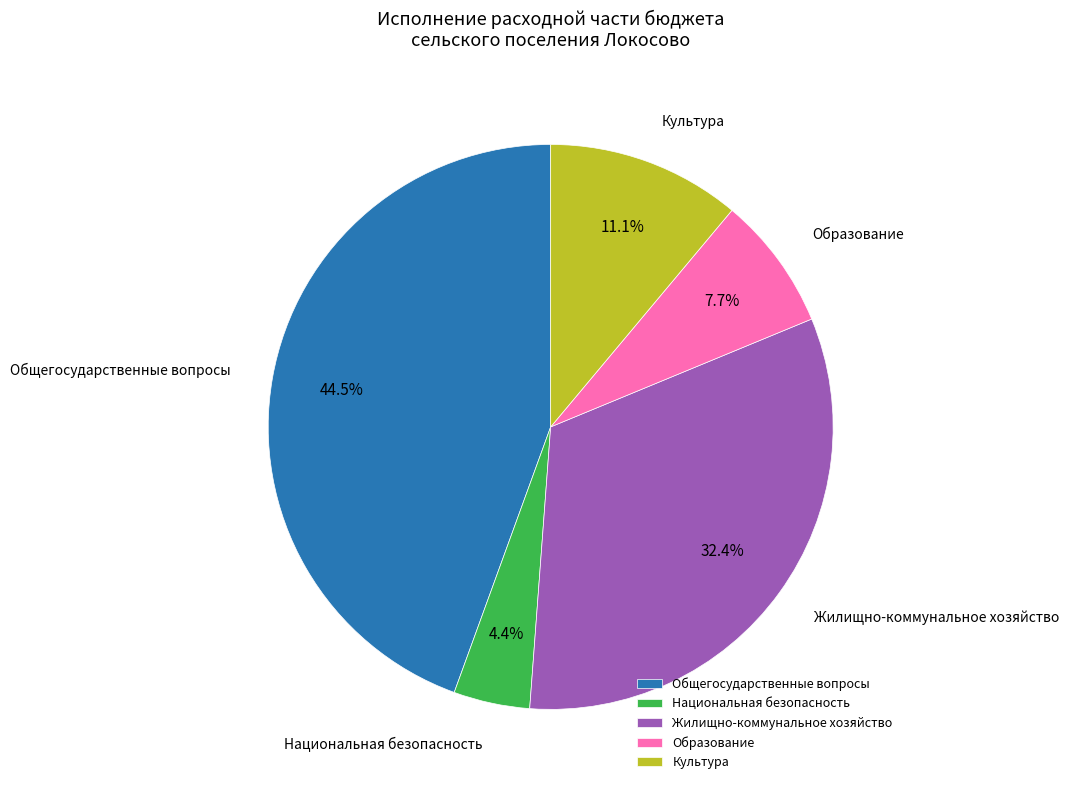

To the nearest percent, what portion does Образование represent?

8%